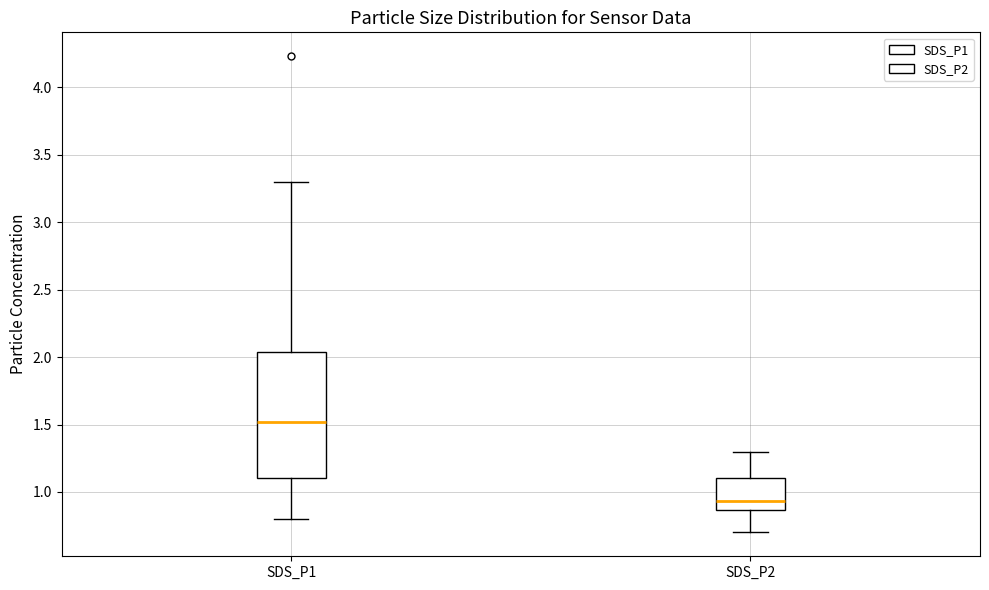

Reading left to right, read every box against the y-axis: the position of its median line, the range the box covers, and the ends of its whiskers. The values are not printed on the chart, so give them approximately, as read against the axis.

SDS_P1: median 1.50, box 1.10 to 2.05, whiskers 0.80 to 3.30
SDS_P2: median 0.95, box 0.85 to 1.10, whiskers 0.70 to 1.30